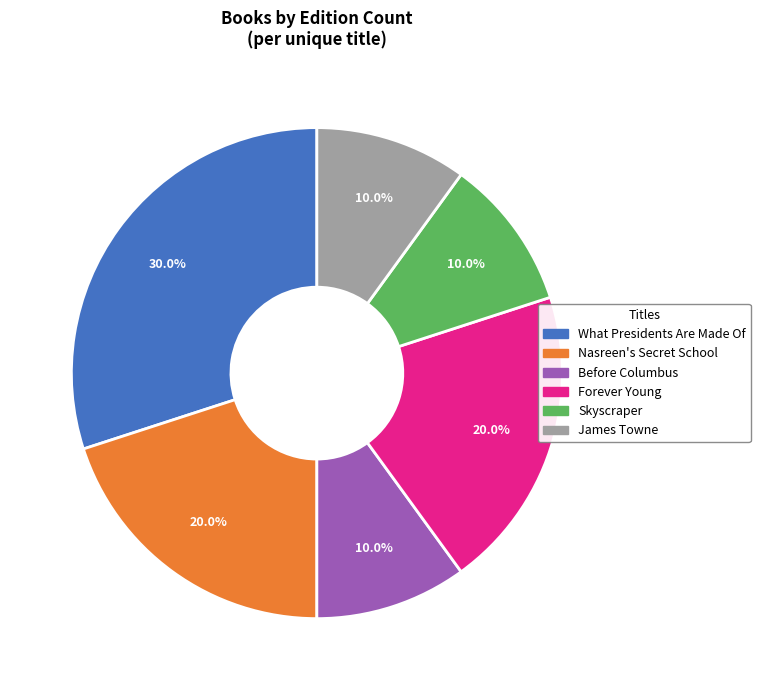

What is the ratio of the value at James Towne to the value at Nasreen's Secret School?

0.5